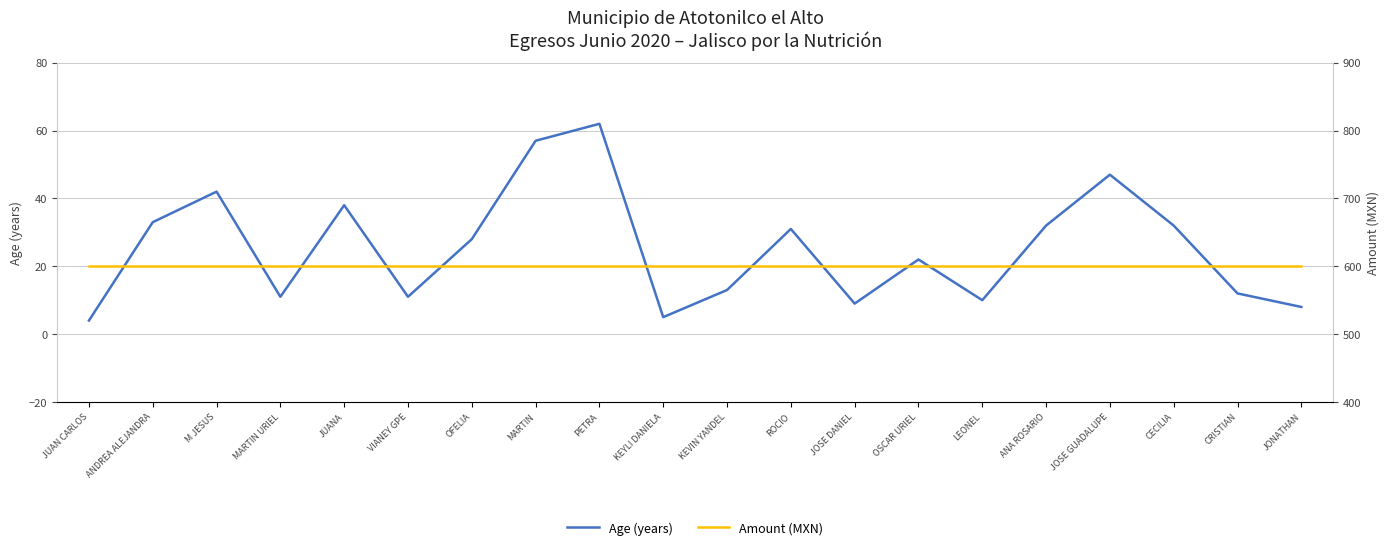

True or false: Age (years) has a value of 3 at JONATHAN.

False